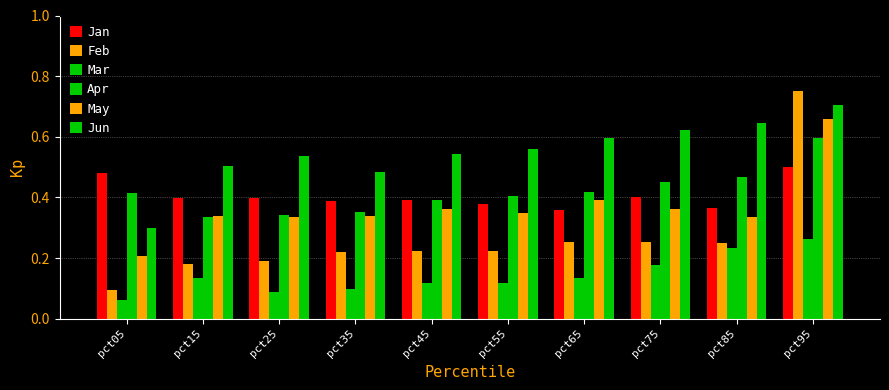

List the series in order of their peak value, lowest first.

Mar, Jan, Apr, May, Jun, Feb